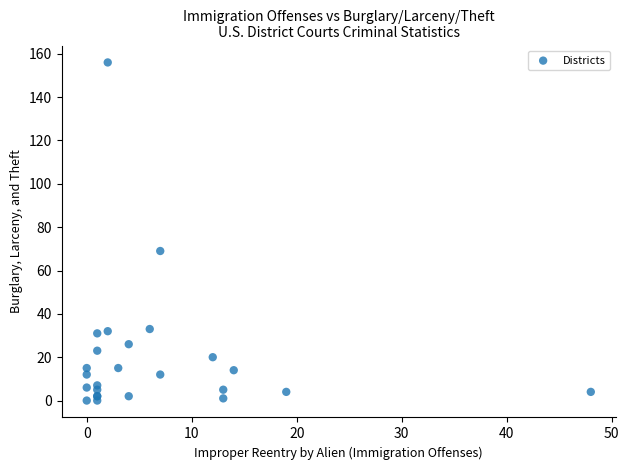

What Y value in the scatter plot is closest to 78?

69